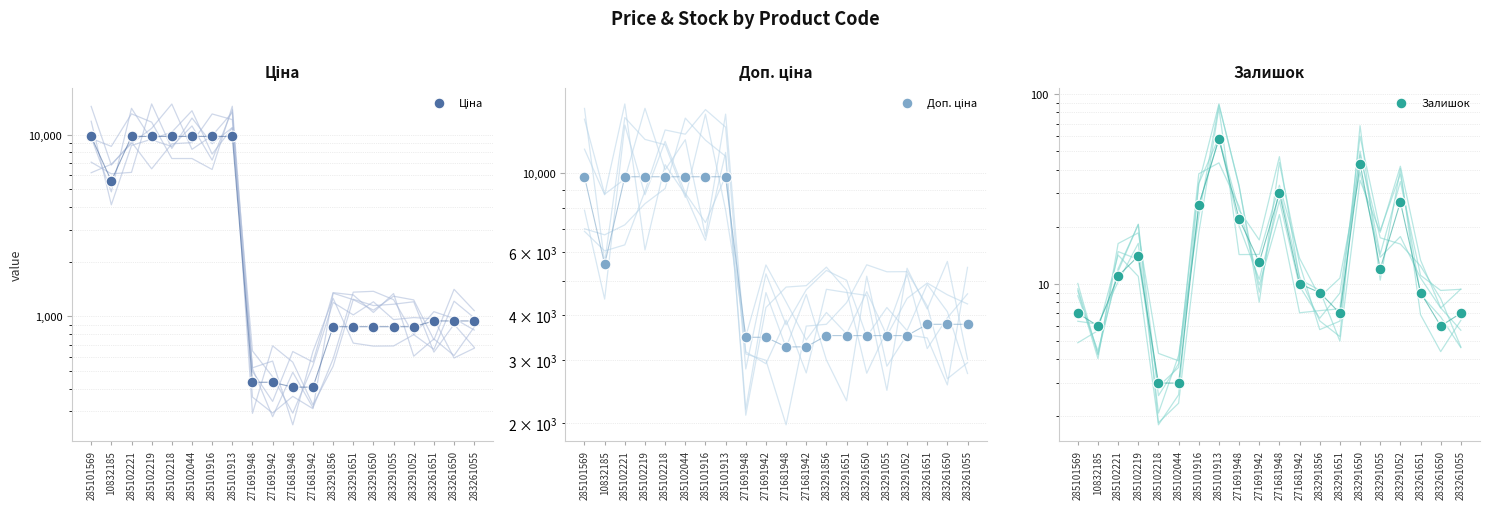

Which series reaches the maximum Y coordinate?

Ціна